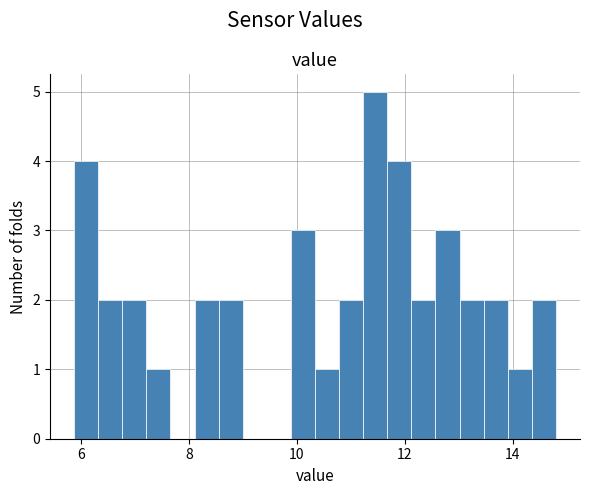

Read against the x-axis, roughly where is the centre of the tallest bar?

11.4